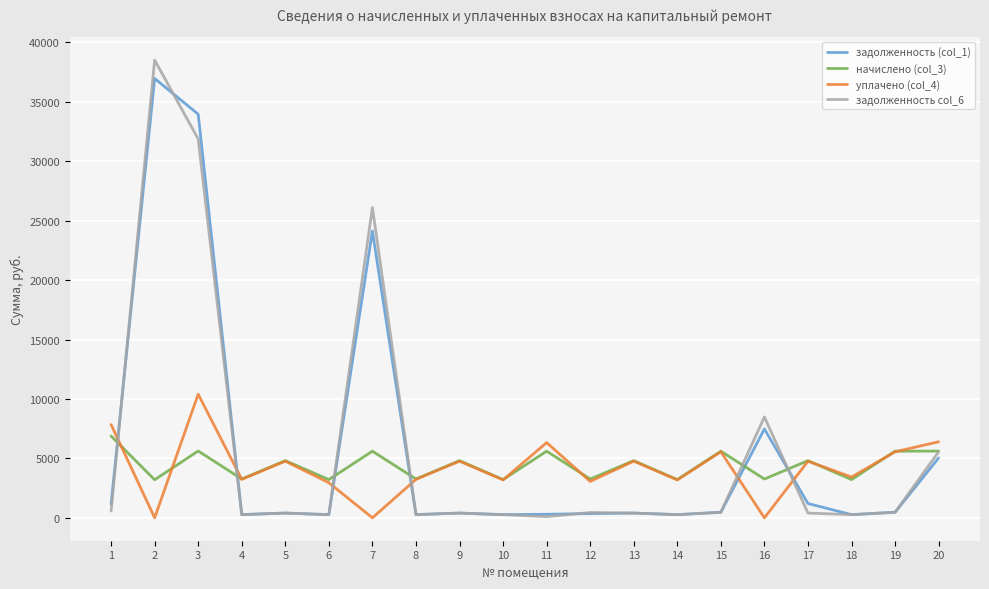

What is the difference between the second highest and minimum values in the задолженность col_6 series?

31779.0